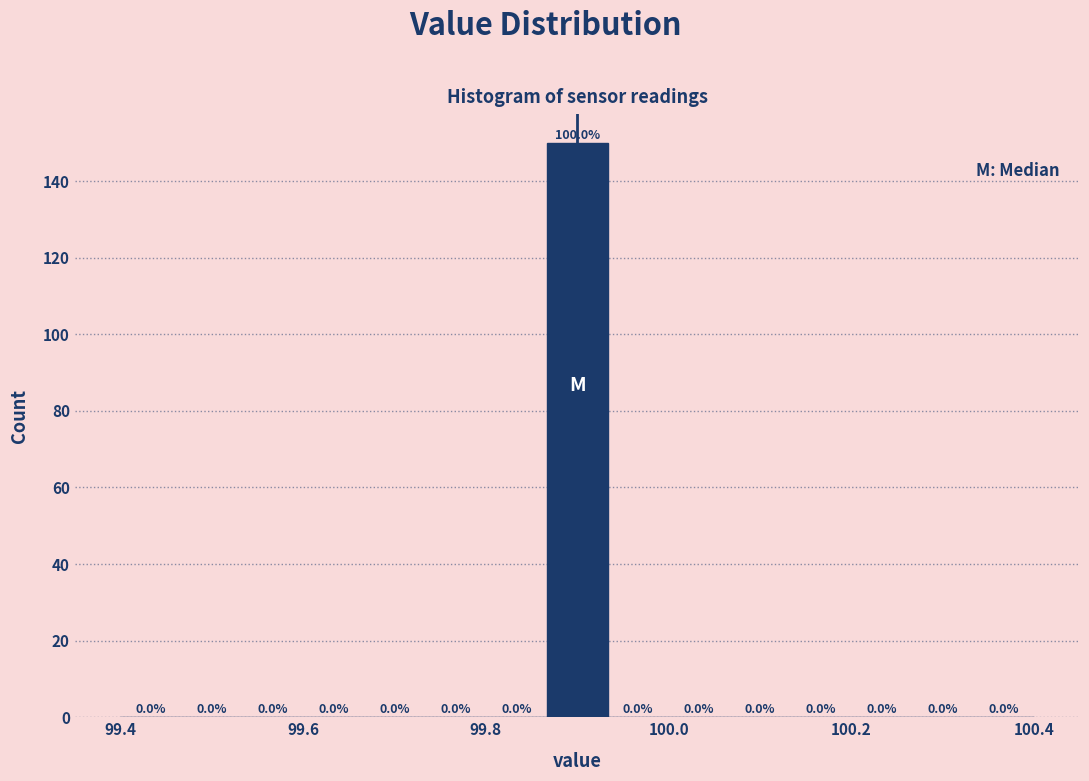

Read against the x-axis, roughly where is the centre of the tallest bar?

99.90